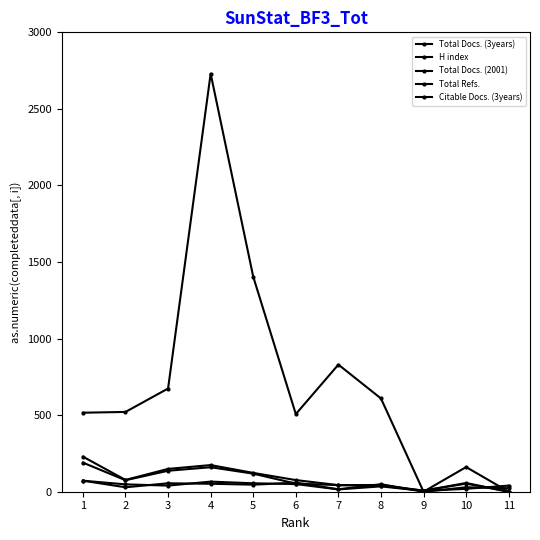

Reading left to right, what are all the values shown in this chart?

Total Docs. (3years): 1=229	2=77	3=149	4=174	5=123	6=76	7=43	8=44	9=7	10=57	11=0
H index: 1=72	2=48	3=40	4=66	5=55	6=50	7=15	8=35	9=5	10=19	11=40
Total Docs. (2001): 1=72	2=29	3=55	4=52	5=46	6=59	7=16	8=49	9=0	10=29	11=23
Total Refs.: 1=516	2=521	3=674	4=2730	5=1404	6=507	7=830	8=609	9=0	10=161	11=0
Citable Docs. (3years): 1=190	2=75	3=137	4=160	5=118	6=53	7=43	8=39	9=7	10=53	11=0